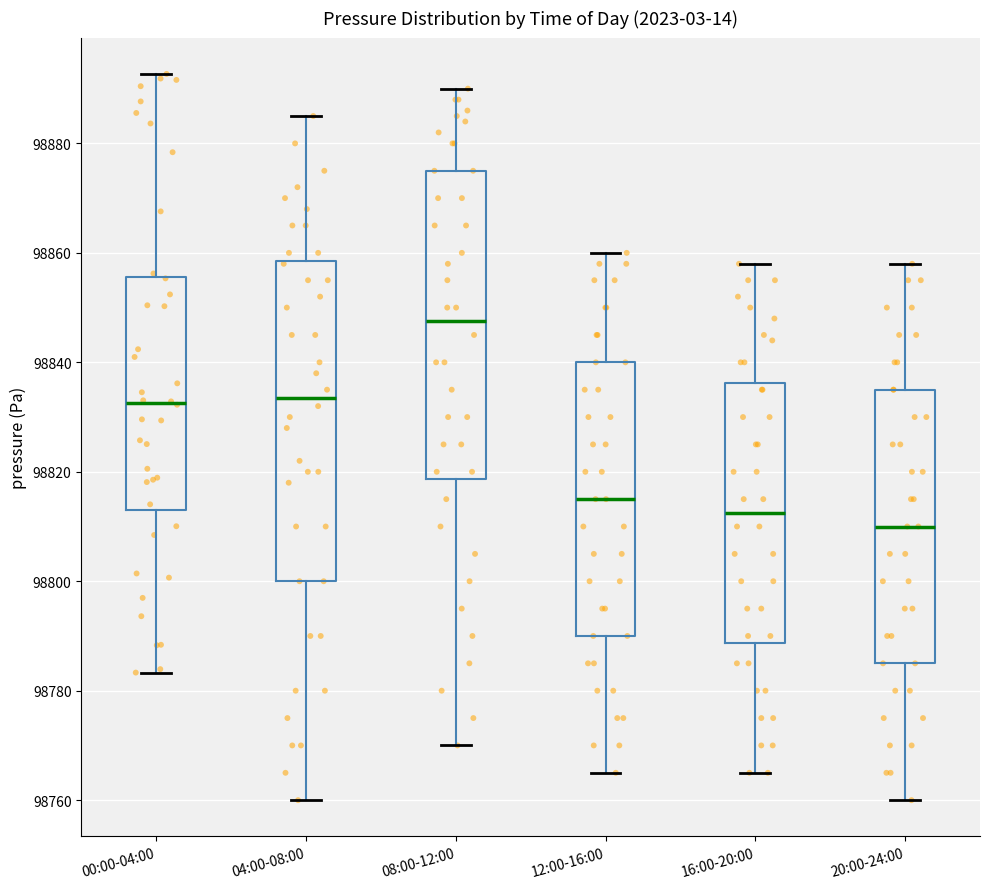

Reading left to right, read every box against the y-axis: the position of its median line, the range the box covers, and the ends of its whiskers. The values are not printed on the chart, so give them approximately, as read against the axis.

00:00-04:00: median 98832, box 98814 to 98856, whiskers 98784 to 98892
04:00-08:00: median 98834, box 98800 to 98858, whiskers 98760 to 98886
08:00-12:00: median 98848, box 98818 to 98876, whiskers 98770 to 98890
12:00-16:00: median 98816, box 98790 to 98840, whiskers 98766 to 98860
16:00-20:00: median 98812, box 98788 to 98836, whiskers 98766 to 98858
20:00-24:00: median 98810, box 98786 to 98836, whiskers 98760 to 98858